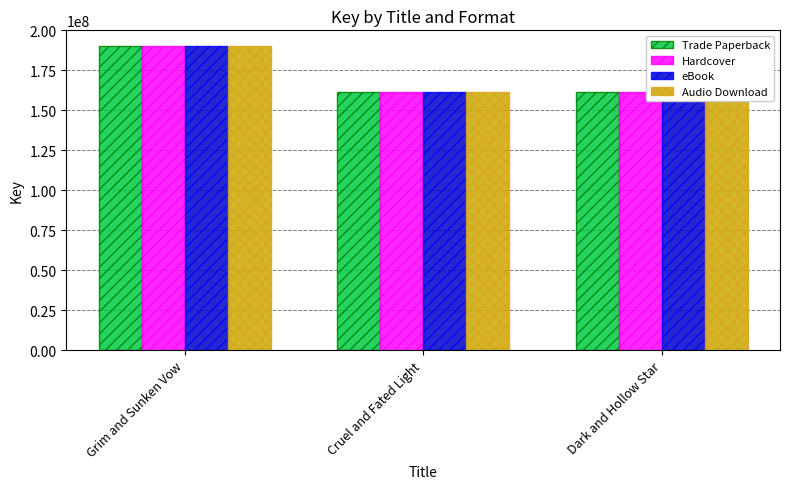

Rank the series at Grim and Sunken Vow from lowest to highest value.

Trade Paperback, Hardcover, eBook, Audio Download